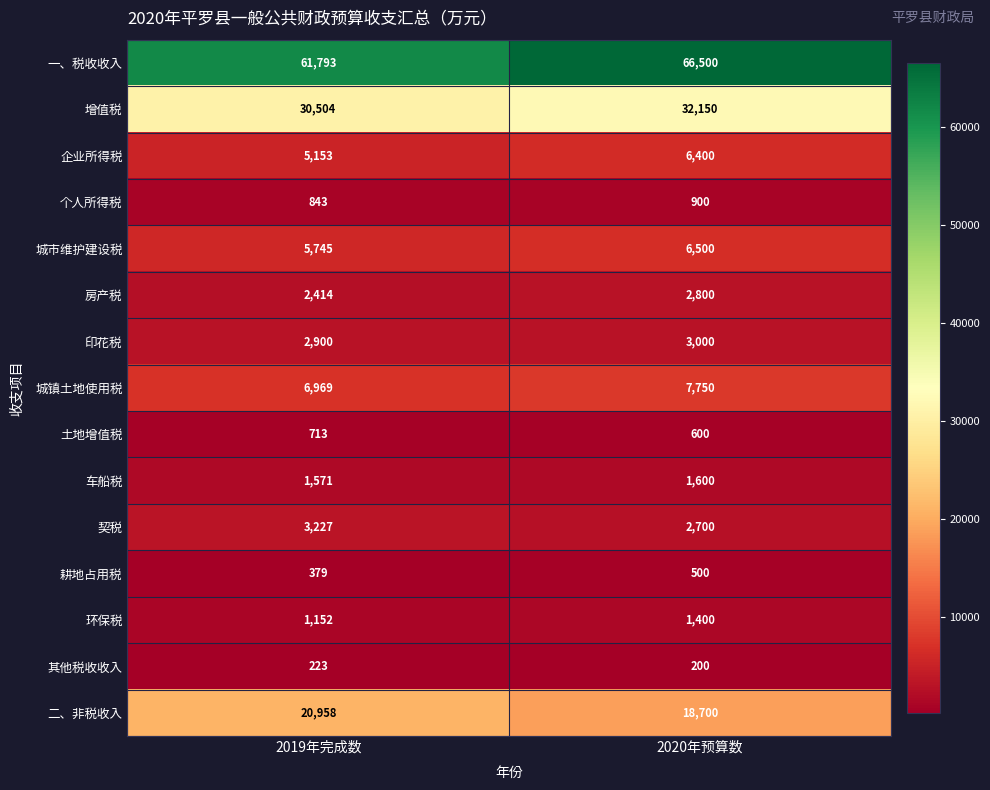

At how many categories does at least one series exceed 25985?

2